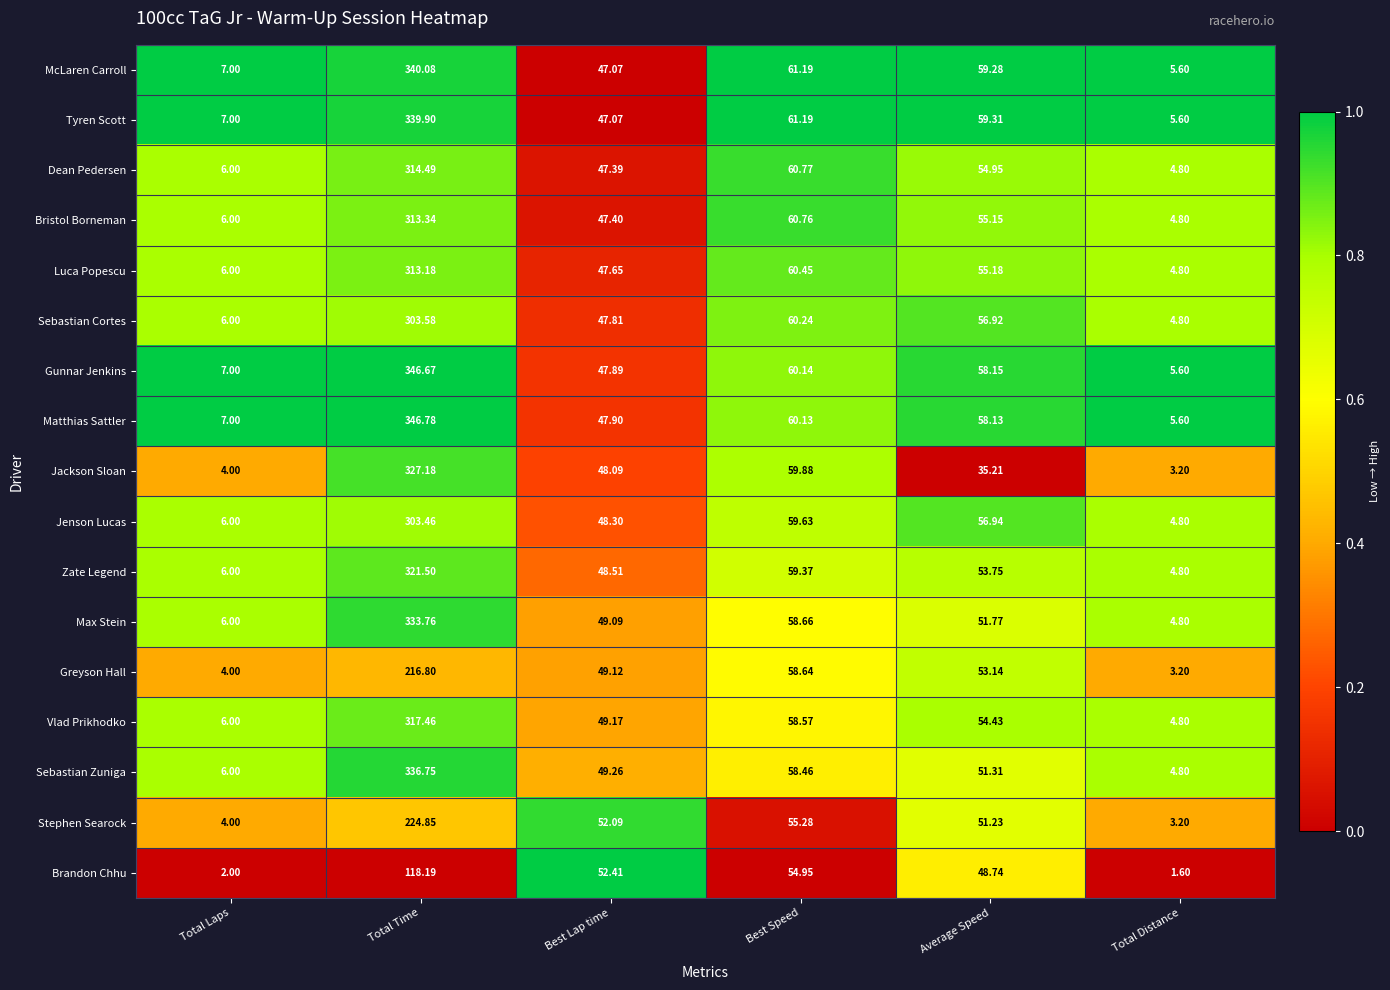

Is the value of Gunnar Jenkins at Total Laps greater than the value of Zate Legend at Total Distance?

Yes